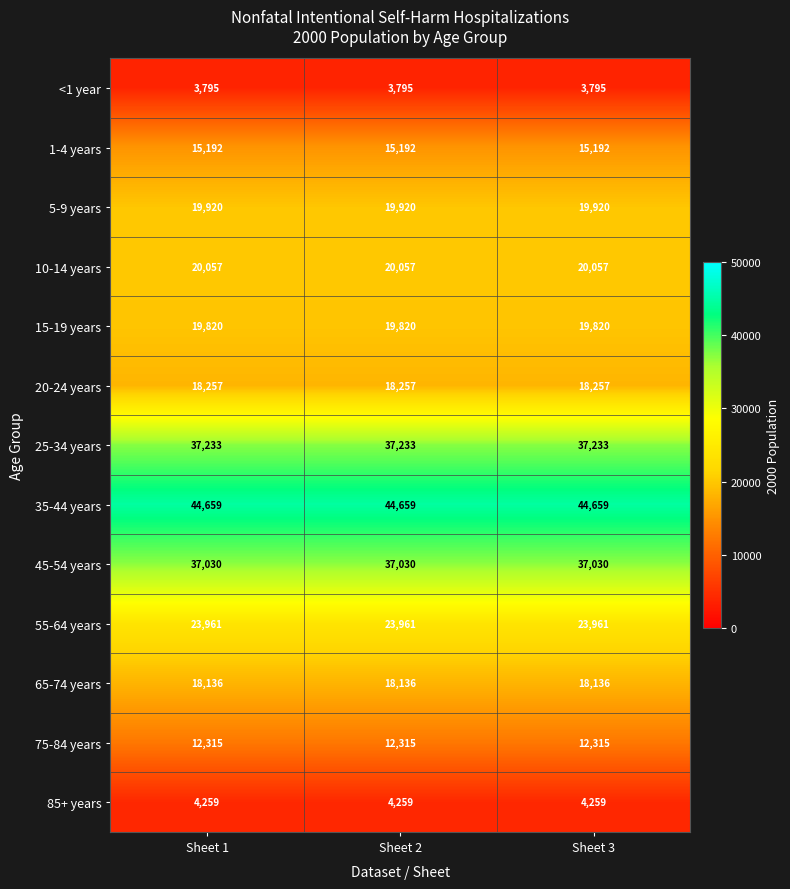

Read the 85+ years value at Sheet 2.

4259